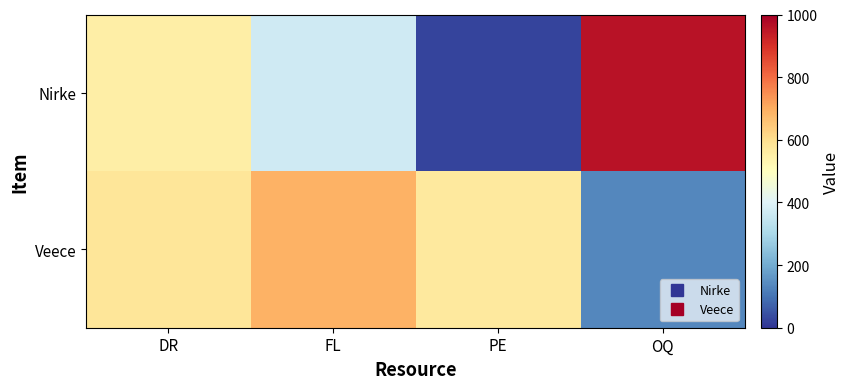

Rank the series by their average value, from lowest to highest.

Nirke, Veece